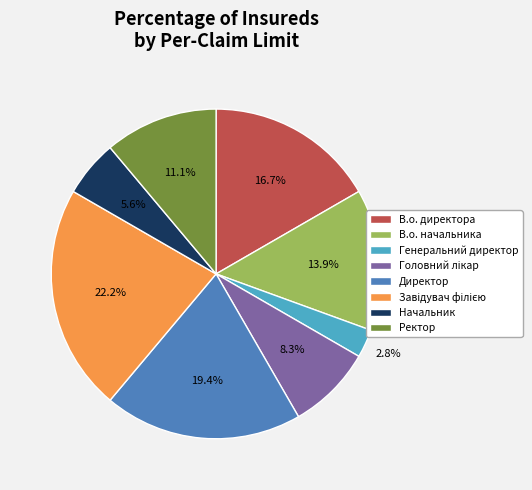

How many slices are in this pie chart?

8